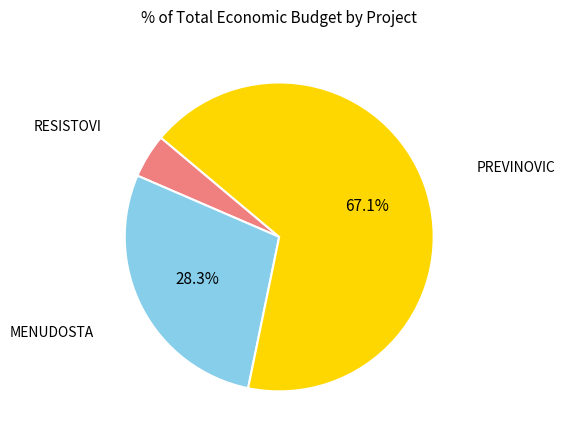

How many segments does this pie chart have?

3